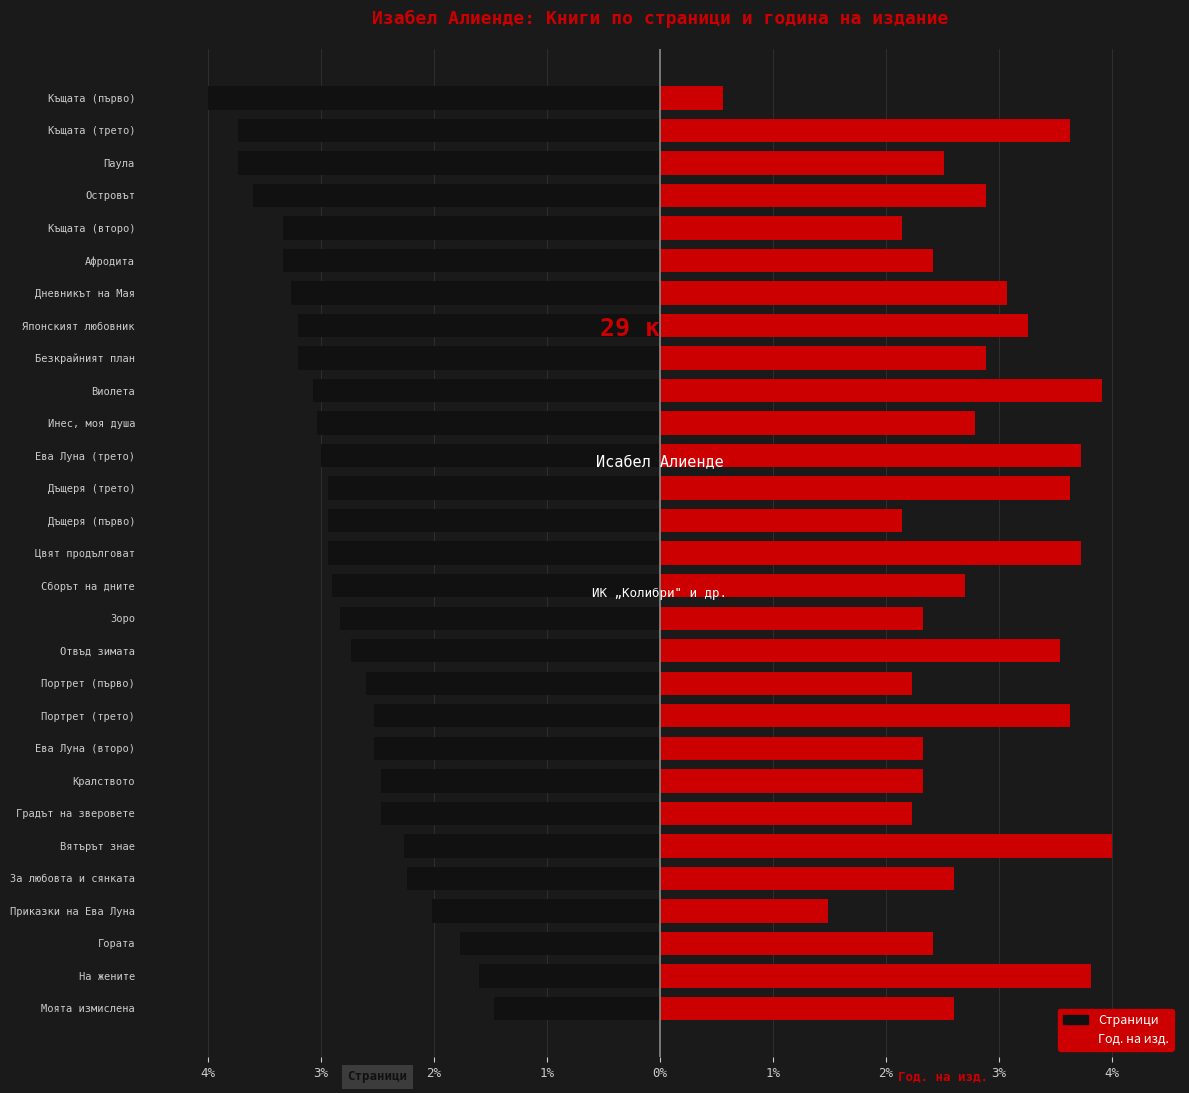

At Инес, моя душа, list the series in order from largest to smallest.

Година на издаване, Страници